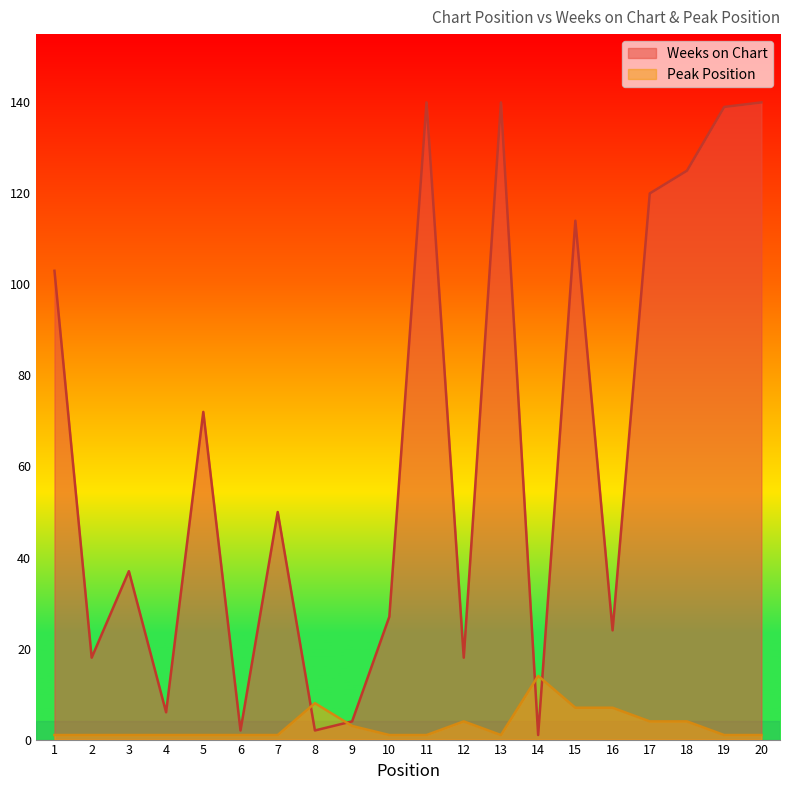

At 2, list the series in order from smallest to largest.

Peak Position, Weeks on Chart